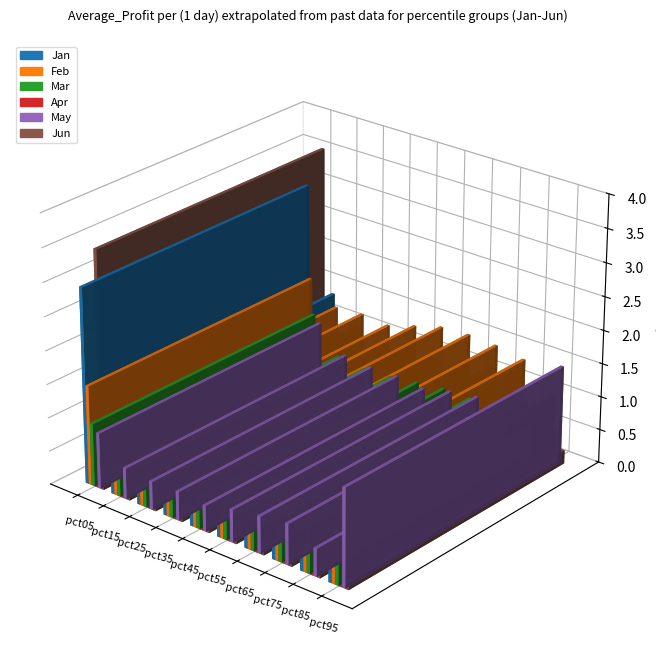

The value of Jan at pct15 is 0.7. True or false?

False